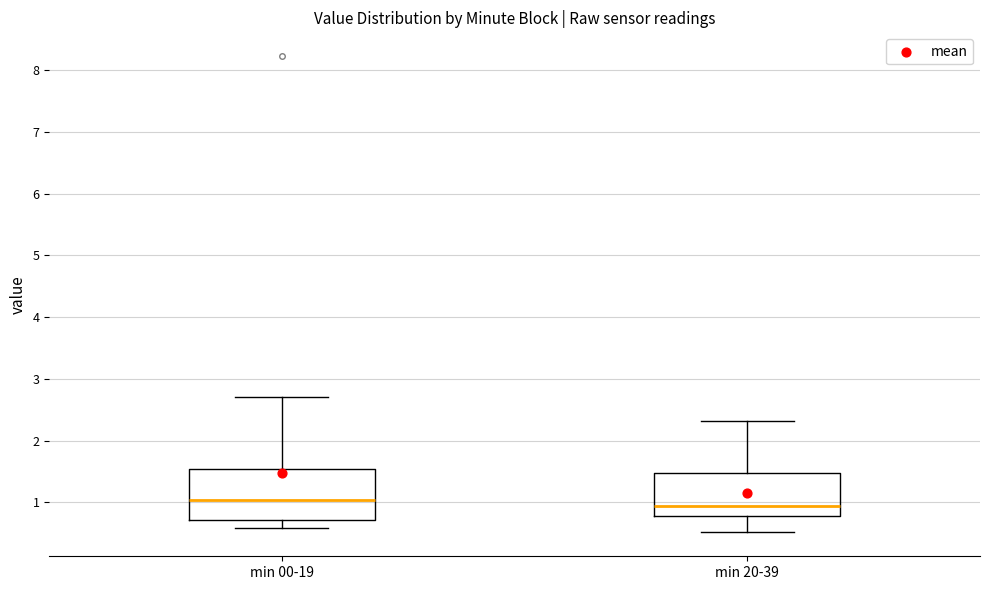

Reading left to right, transcribe this box plot: for each box, give where its median line is, the range the box spans, and where its two whiskers end, as read against the y-axis. The values are not printed on the chart, so give them approximately, as read against the axis.

min 00-19: median 1.0, box 0.7 to 1.5, whiskers 0.6 to 2.7
min 20-39: median 0.9, box 0.8 to 1.5, whiskers 0.5 to 2.3